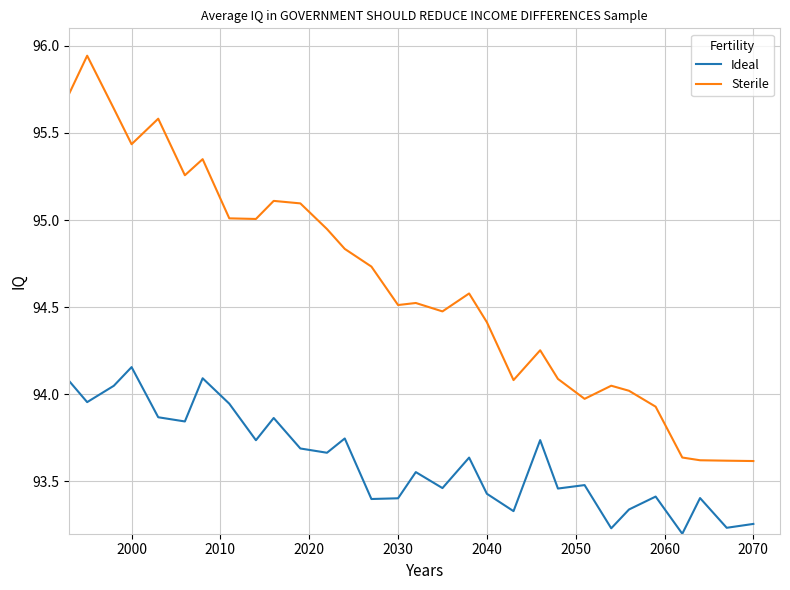

List the series in order of their peak value, lowest first.

Ideal, Sterile